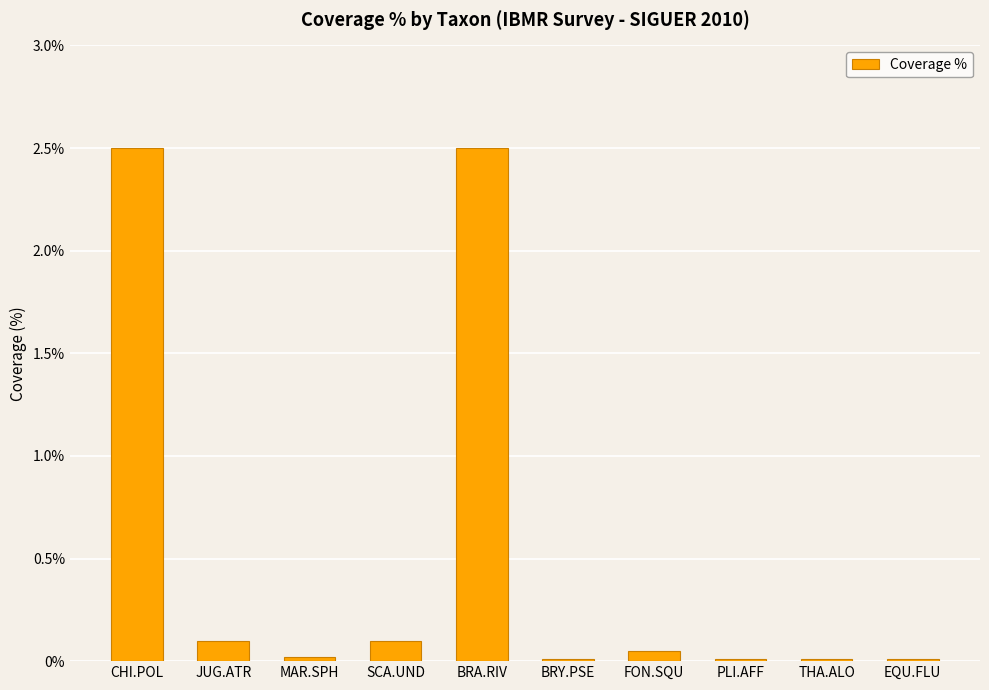

What value does the data have at BRA.RIV?

2.5